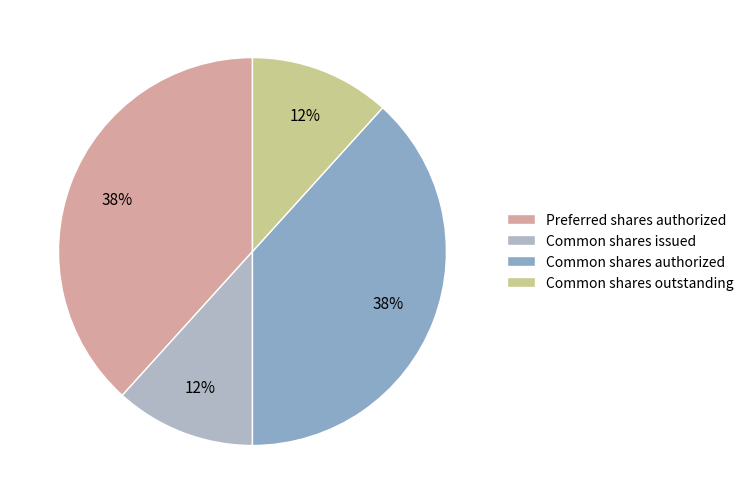

To the nearest percent, what is the average slice percentage?

25%